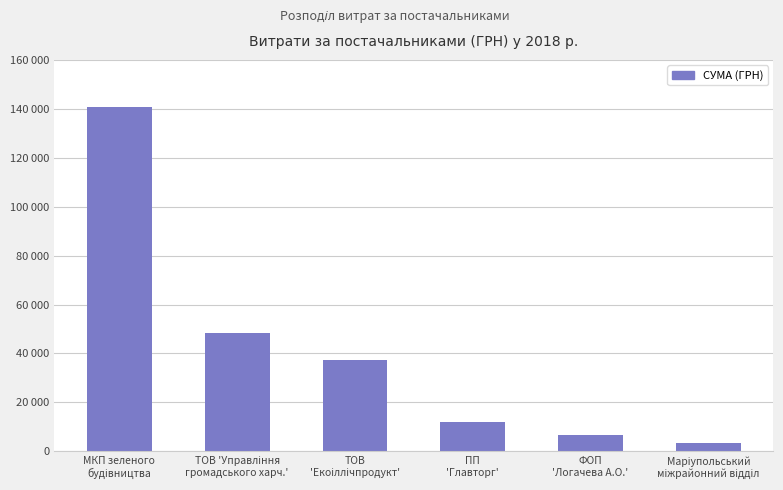

Reading left to right, transcribe all the data shown in this chart.

140866.3	48524.0	37499.9	11829.6	6605.0	3451.0